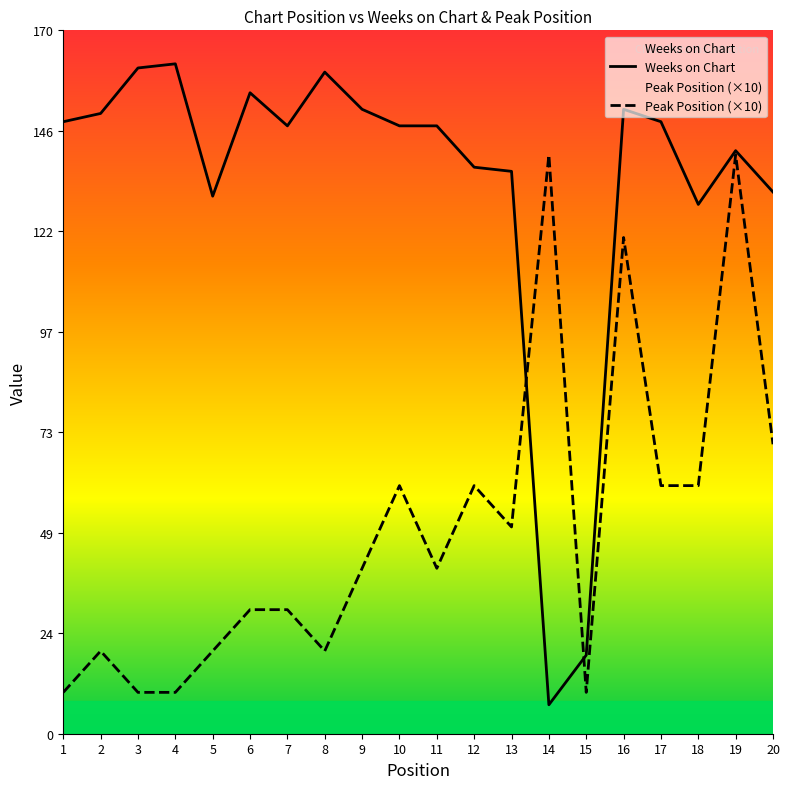

True or false: Weeks on Chart has a value of 67 at 2.

False